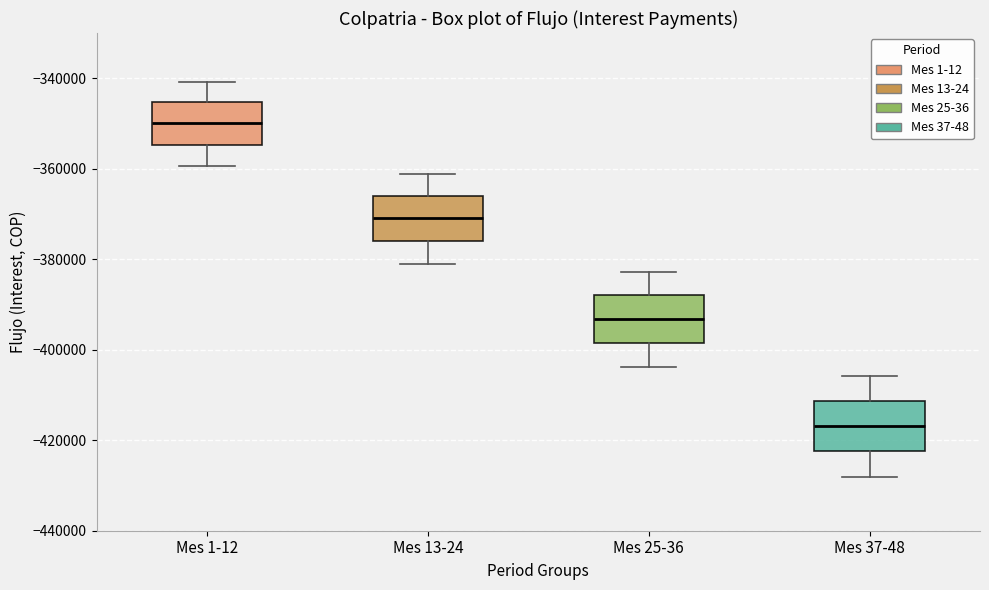

Reading left to right, transcribe this box plot: for each box, give where its median line is, the range the box spans, and where its two whiskers end, as read against the y-axis. The values are not printed on the chart, so give them approximately, as read against the axis.

Mes 1-12: median -350000, box -354000 to -346000, whiskers -360000 to -340000
Mes 13-24: median -370000, box -376000 to -366000, whiskers -380000 to -362000
Mes 25-36: median -394000, box -398000 to -388000, whiskers -404000 to -382000
Mes 37-48: median -416000, box -422000 to -412000, whiskers -428000 to -406000